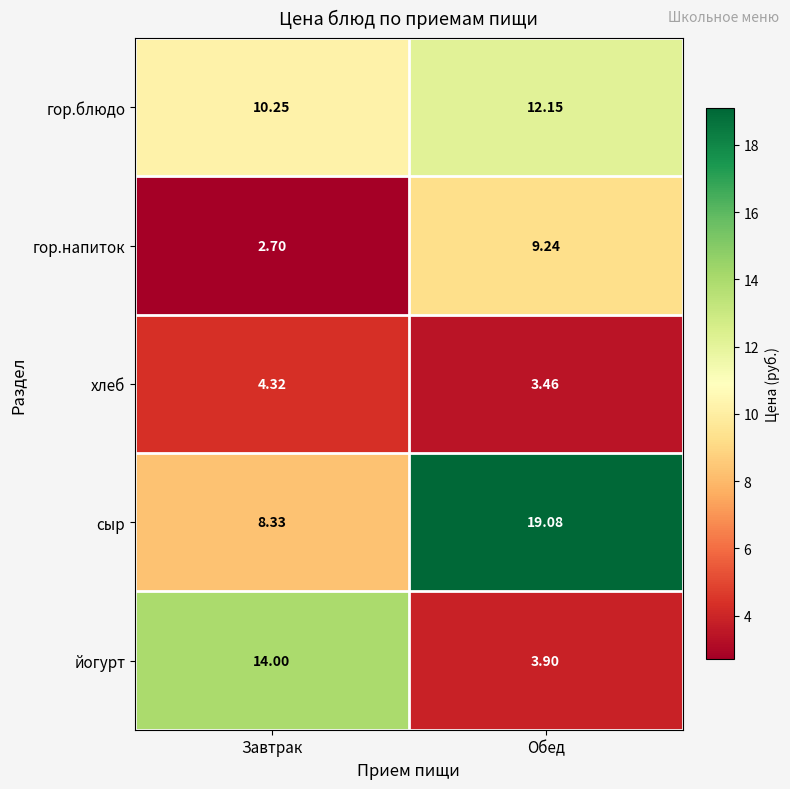

Where is гор.блюдо nearest to the value 11?

Завтрак